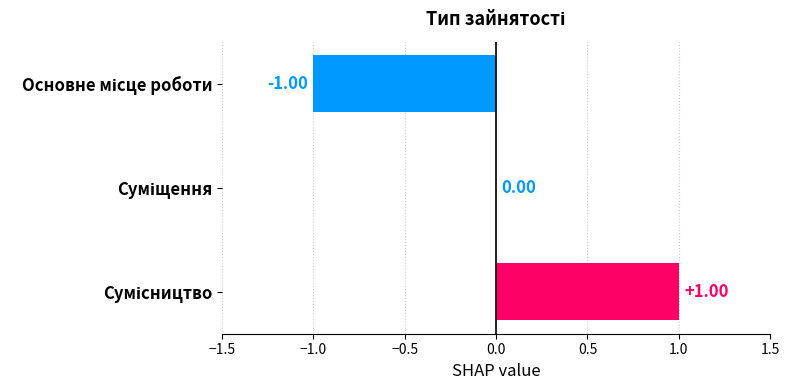

What is the minimum value shown in the chart?

-1